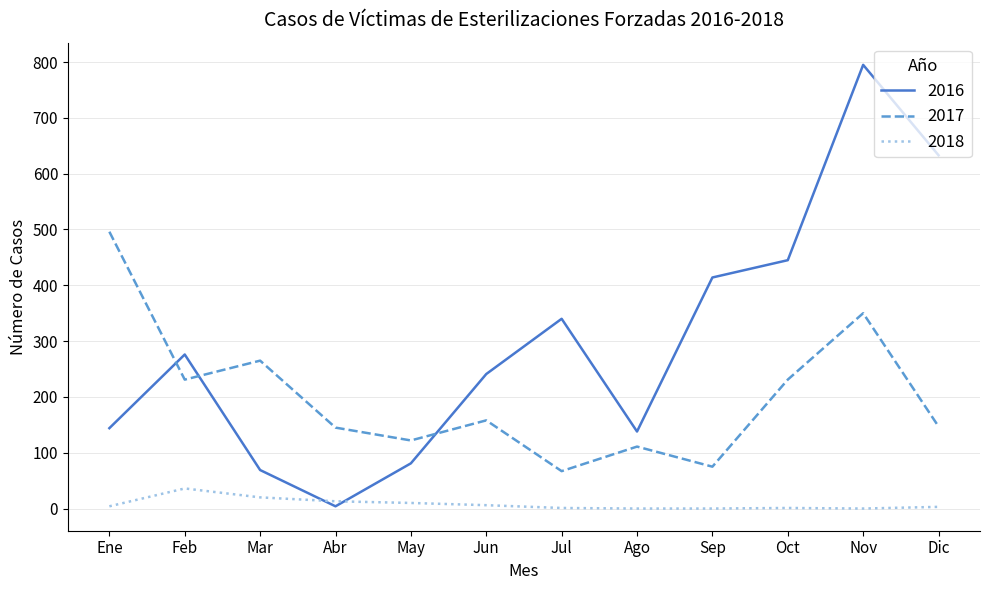

Rank the series at Mar from highest to lowest value.

2017, 2016, 2018